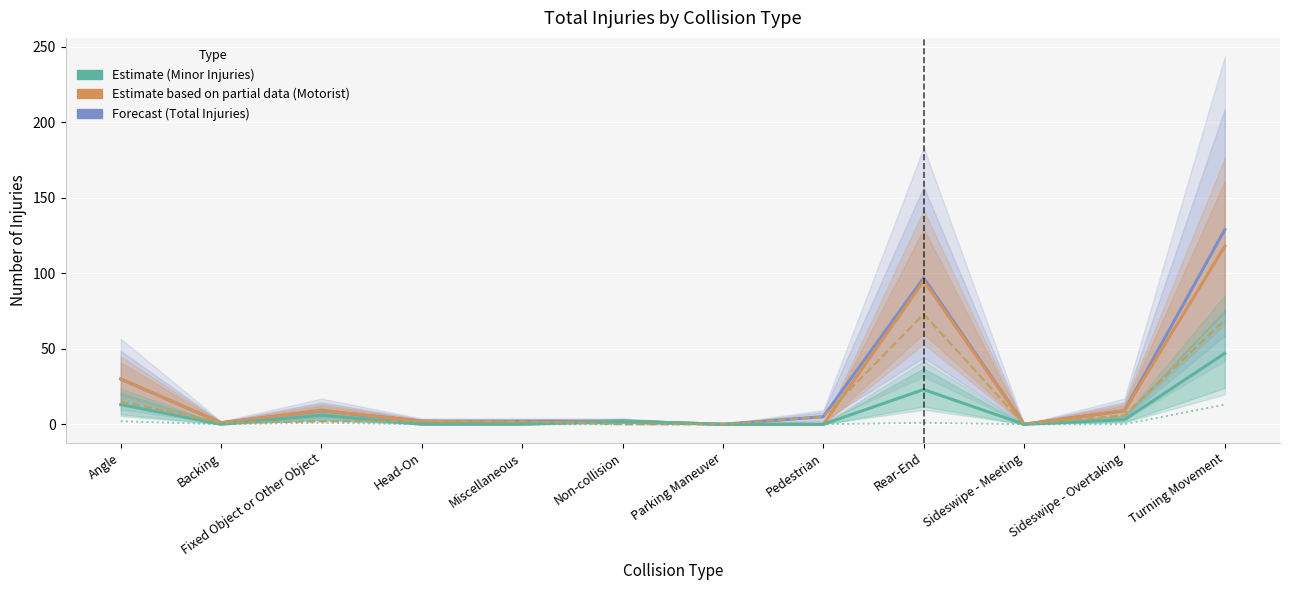

What is the difference between the second highest and minimum values in the Total Injuries series?

97